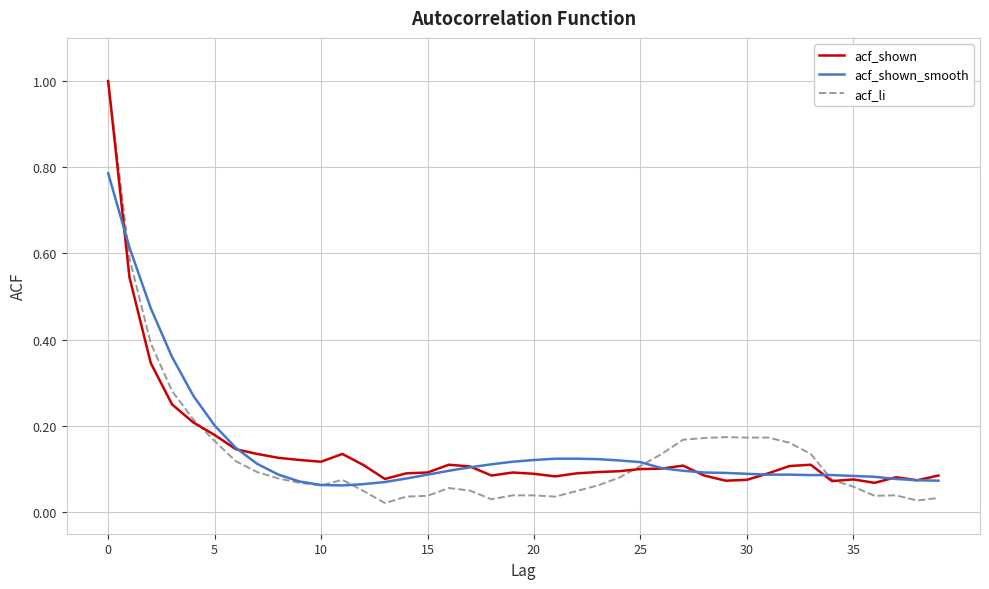

Which series has the widest spread of values?

acf_li